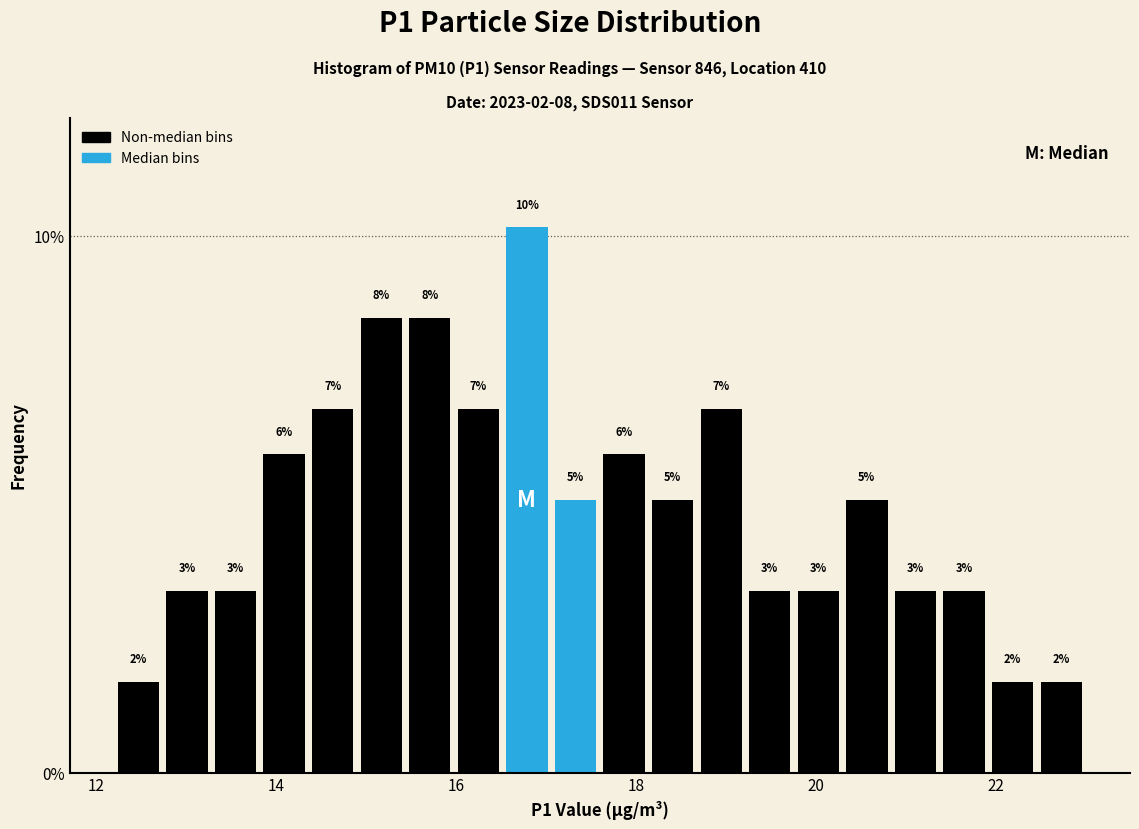

Read against the x-axis, roughly where is the centre of the tallest bar?

16.8